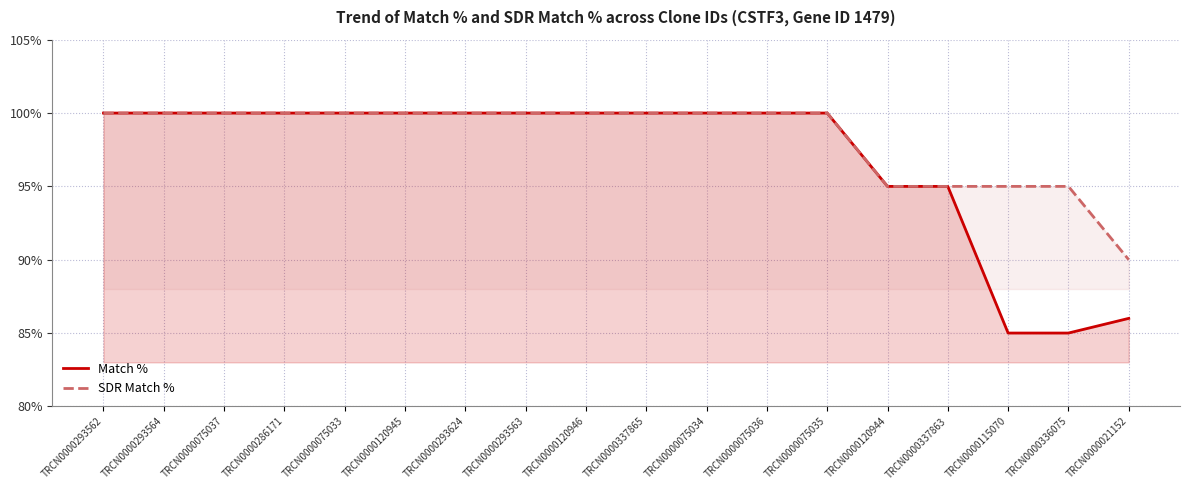

True or false: SDR Match % and Match % intersect in this chart.

False